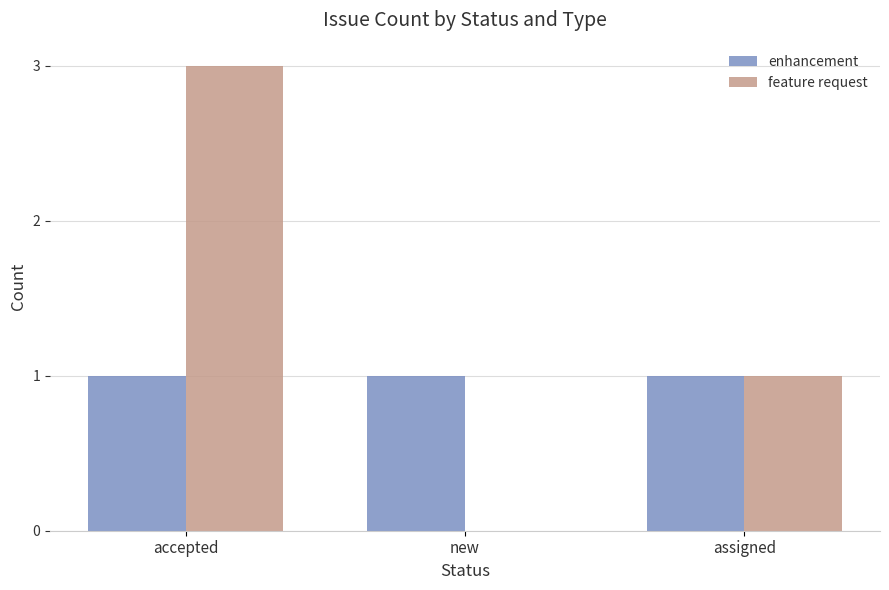

What value does the feature request series have at assigned?

1